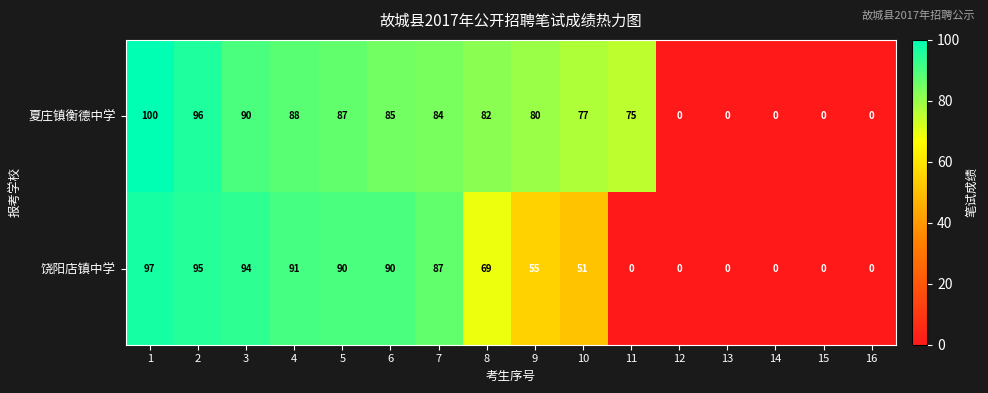

Read the 饶阳店镇中学 value at 9, to the nearest 10.

60